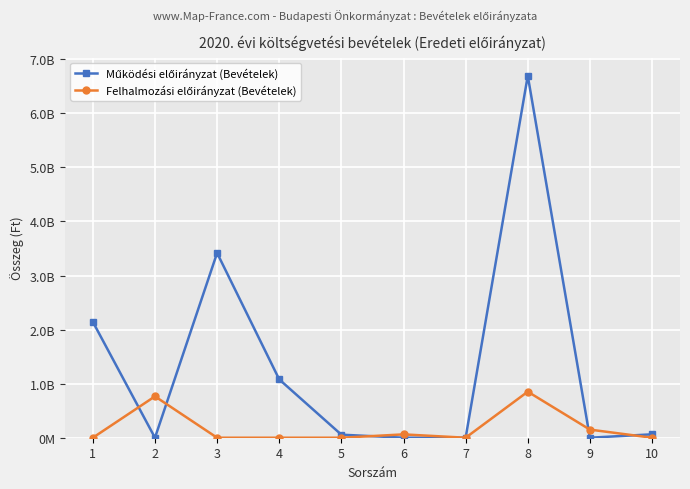

Does the chart have visible grid lines?

Yes